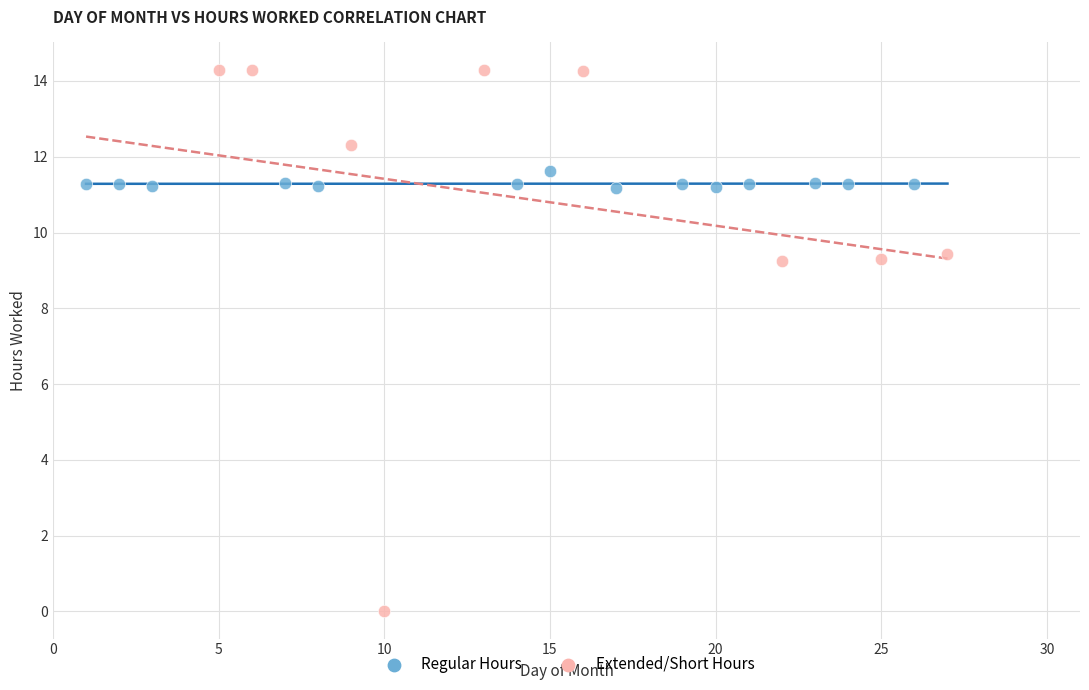

Which series reaches the minimum Y coordinate?

Extended/Short Hours